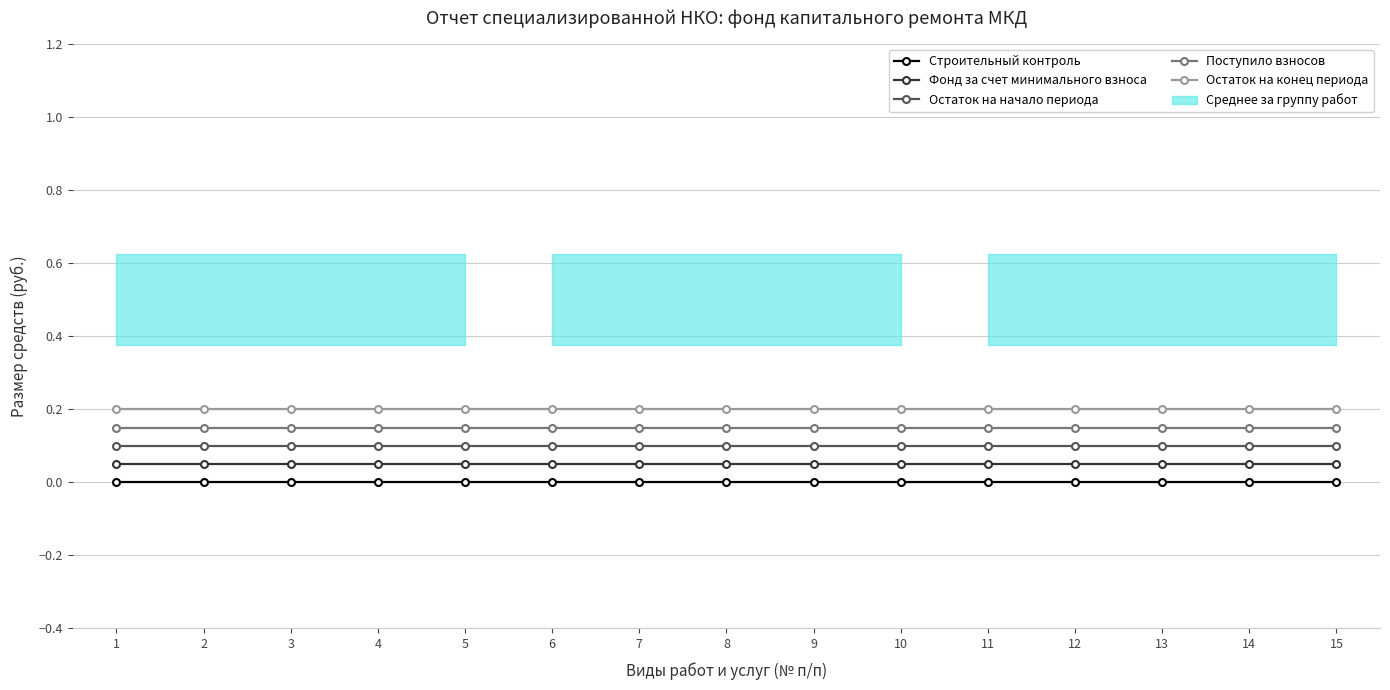

True or false: Остаток на начало периода has more than 0 interior local peaks.

False